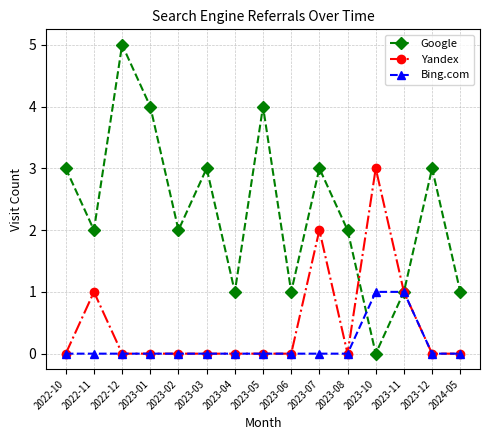

How many categories are shown in the chart?

15